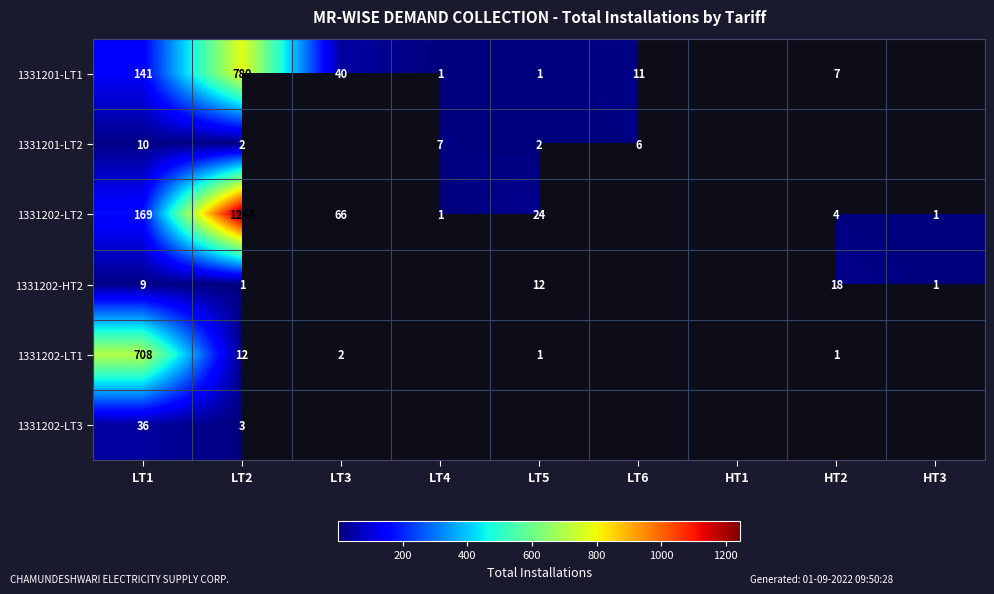

True or false: 1331202-LT1 has a value of 2 at HT2.

False